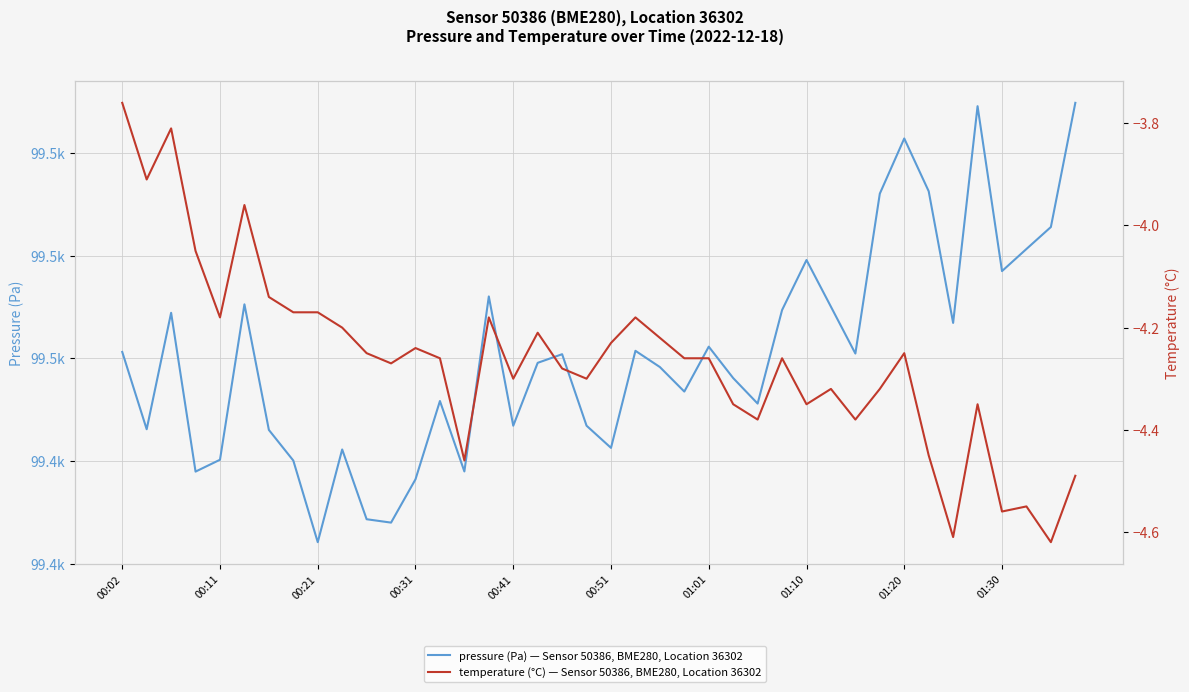

What is the average value of the pressure series?

99460.7